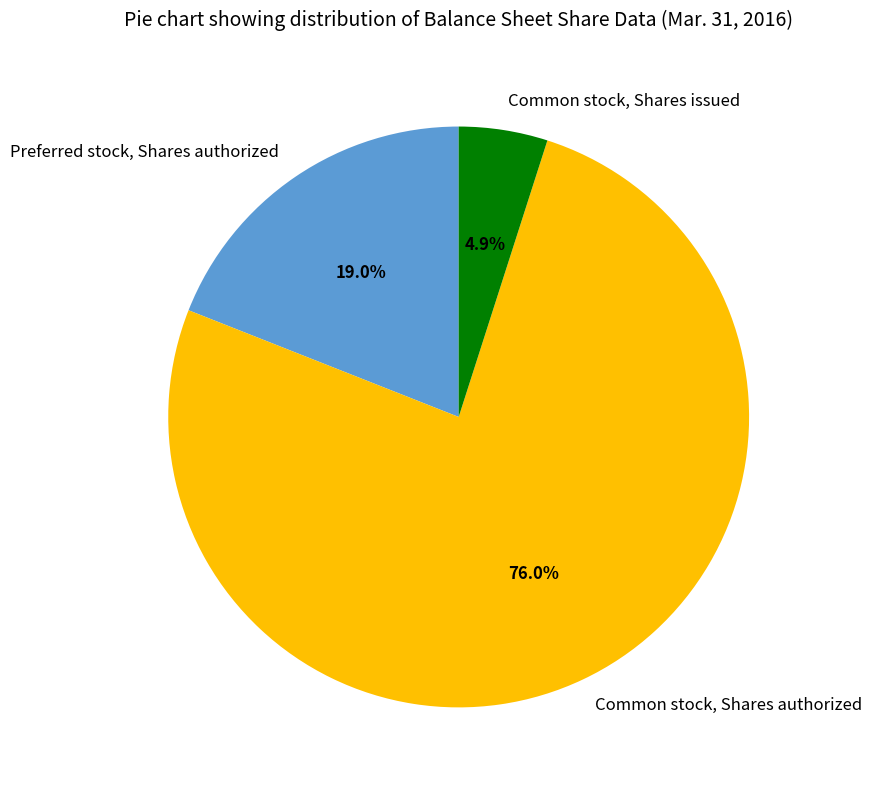

Between Preferred stock, Shares authorized and Common stock, Shares issued, which is larger?

Preferred stock, Shares authorized